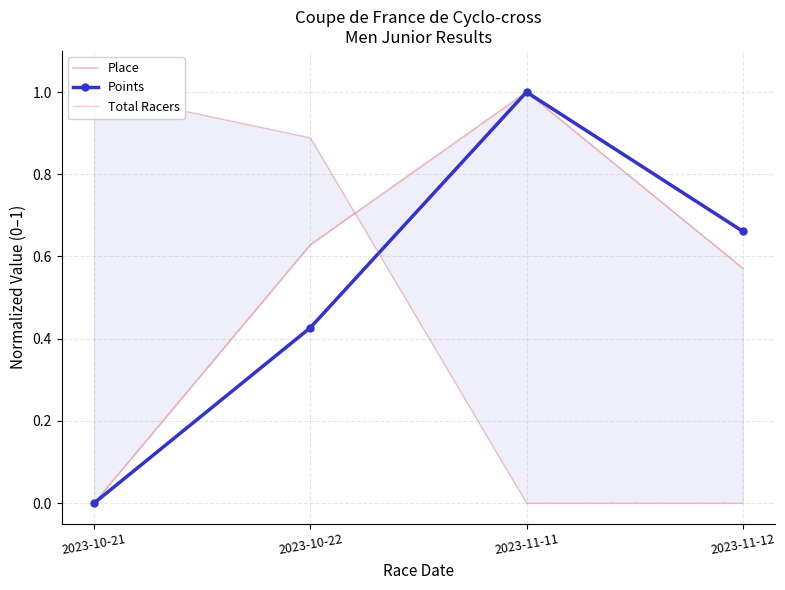

What is the average value of the Place series?

0.6